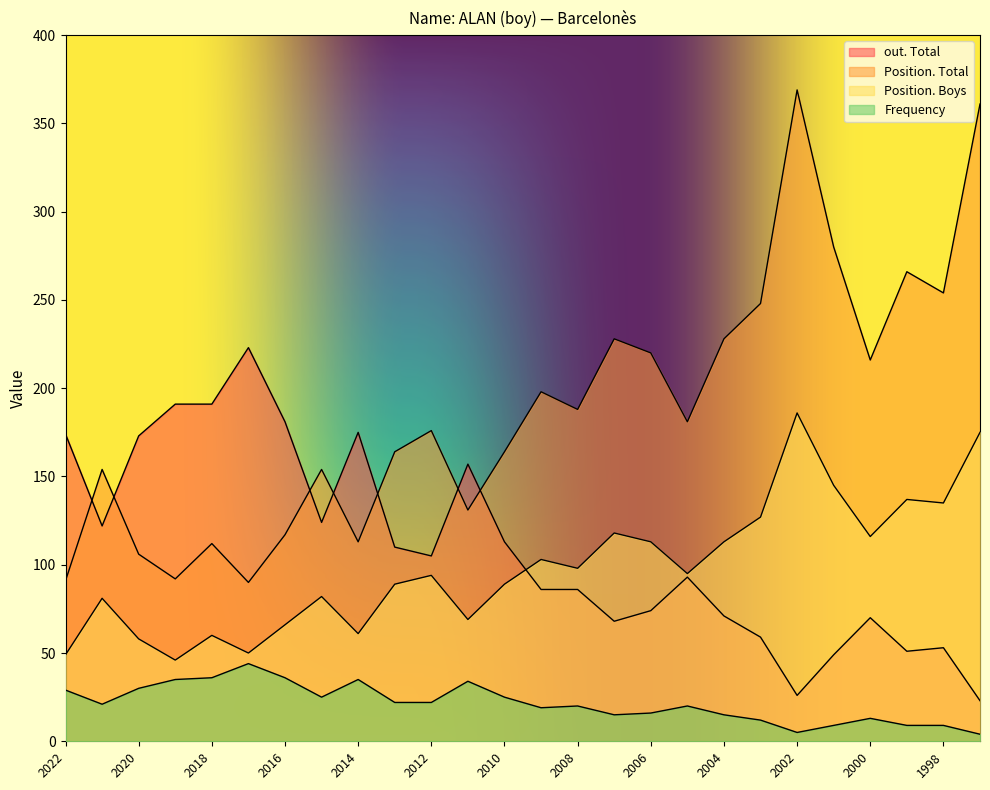

Reading left to right, what are all the values shown in this chart?

out. Total: 174	122	173	191	191	223	181	124	175	110	105	157	113	86	86	68	74	93	71	59	26	49	70	51	53	23
Position. Total: 91	154	106	92	112	90	117	154	113	164	176	131	164	198	188	228	220	181	228	248	369	280	216	266	254	361
Position. Boys: 49	81	58	46	60	50	66	82	61	89	94	69	89	103	98	118	113	95	113	127	186	145	116	137	135	175
Frequency: 29	21	30	35	36	44	36	25	35	22	22	34	25	19	20	15	16	20	15	12	5	9	13	9	9	4